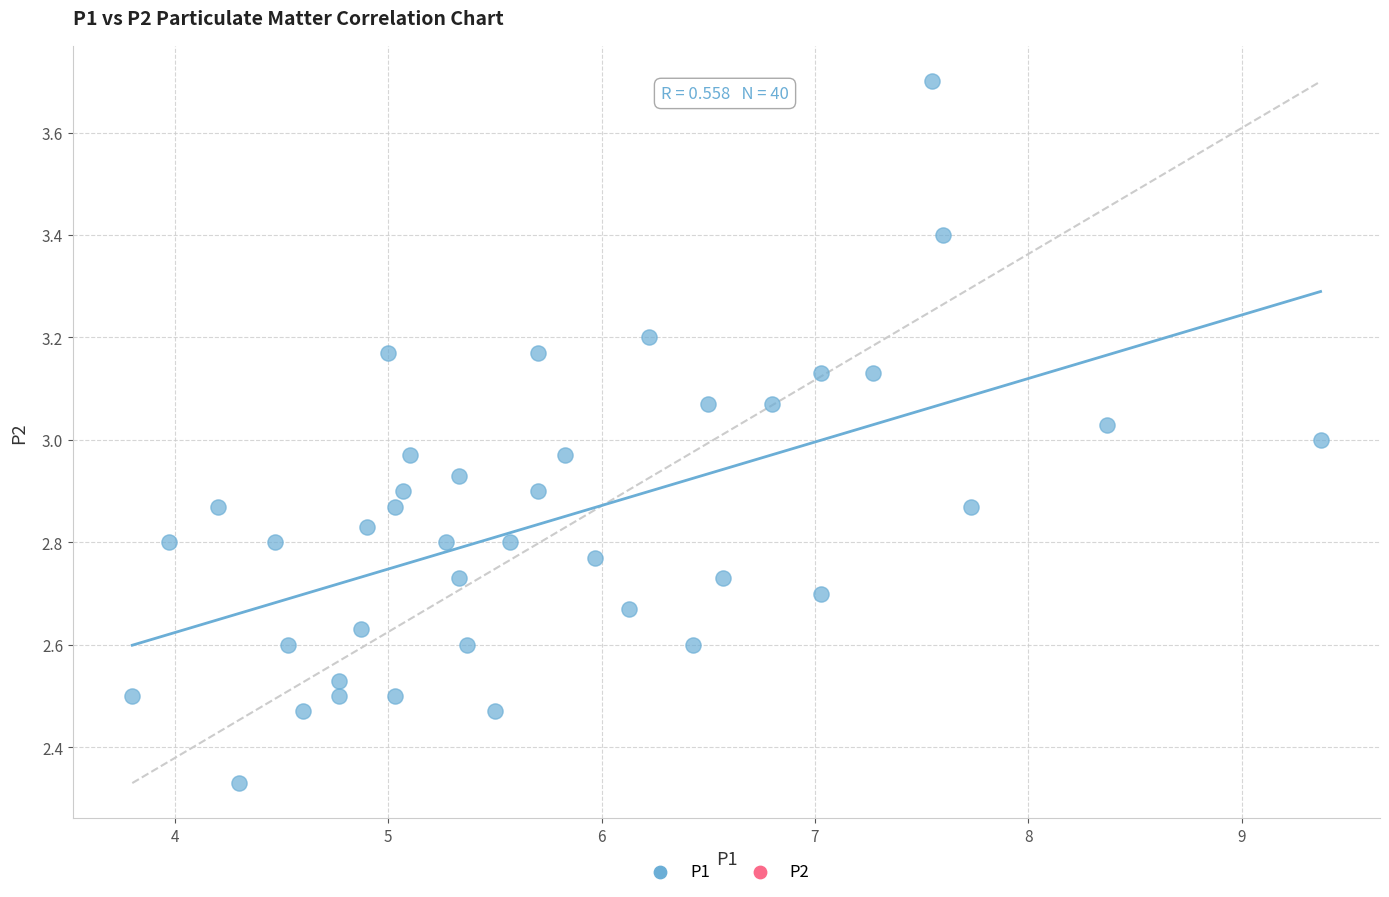

What is the range of Y values (max minus min)?

1.4